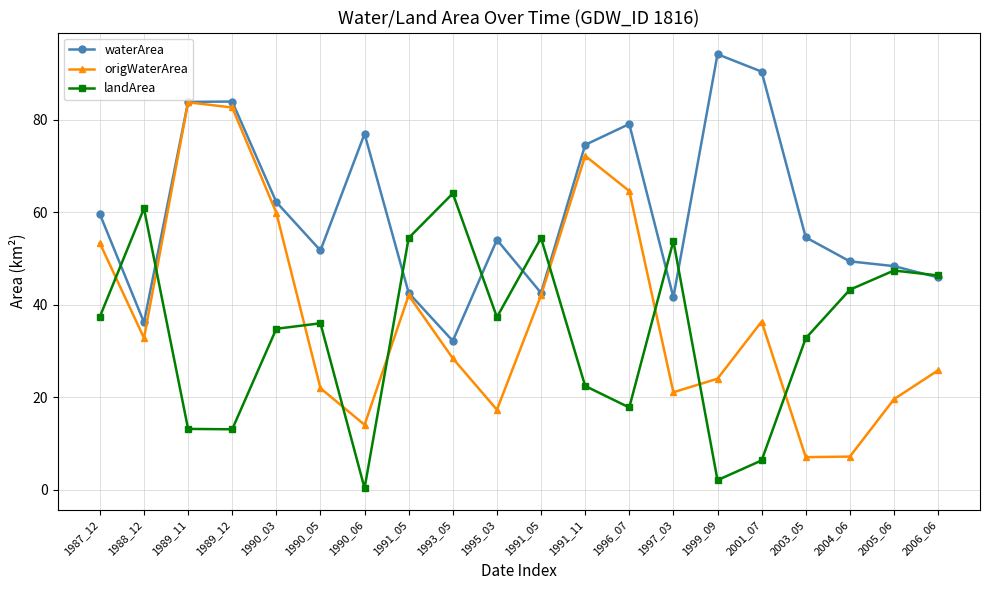

What is the difference between the second highest and second lowest values in the origWaterArea series?

75.4